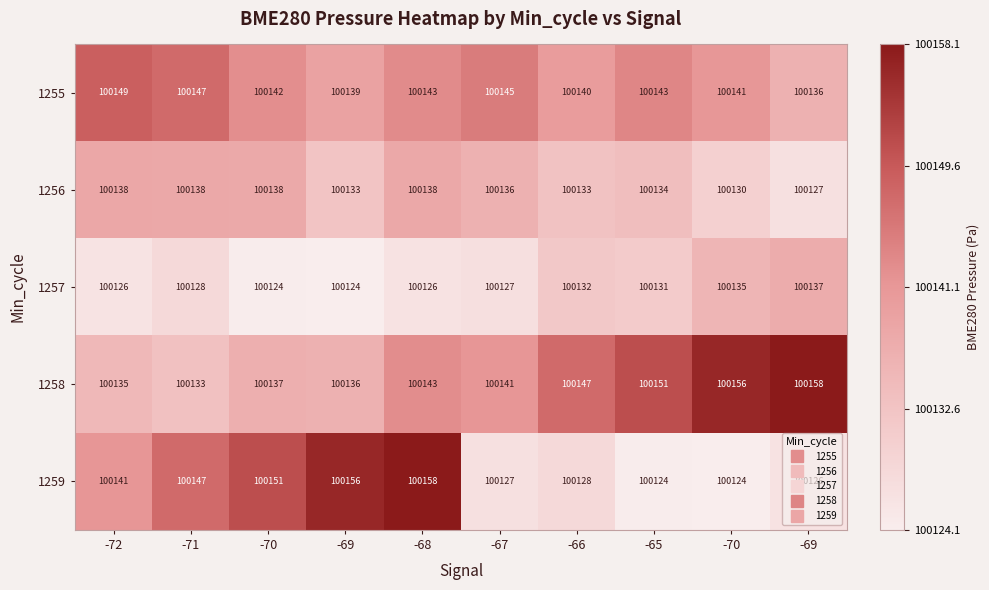

Count the number of categories in the chart.

10